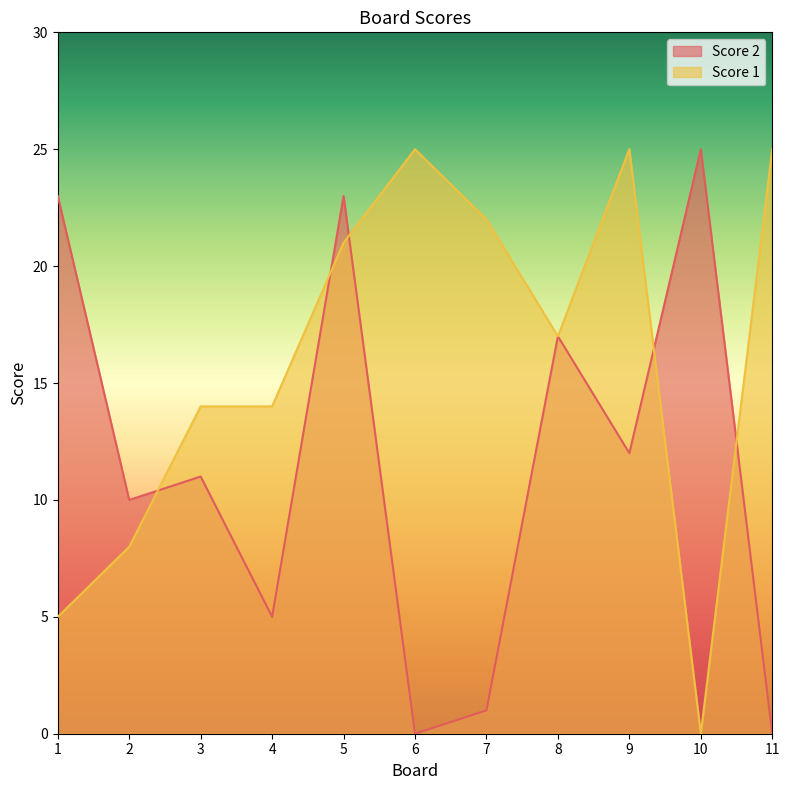

How many data points does each series have?

11